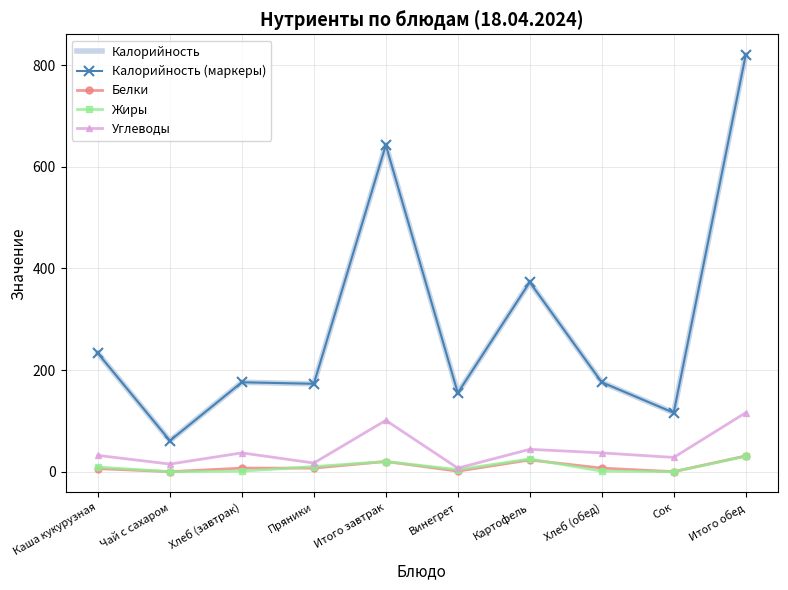

What is the spread (max minus min) of values at Хлеб (завтрак)?

175